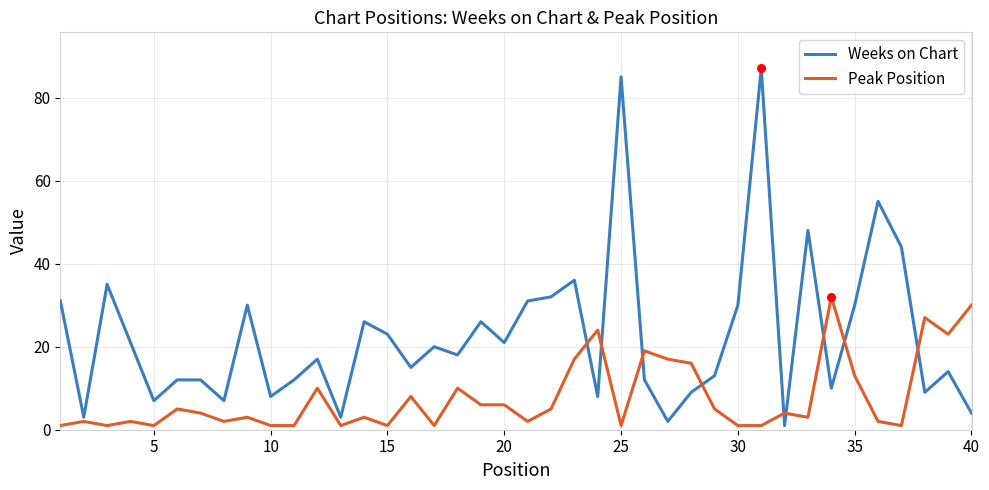

List the series in order of their peak value, highest first.

Weeks on Chart, Peak Position